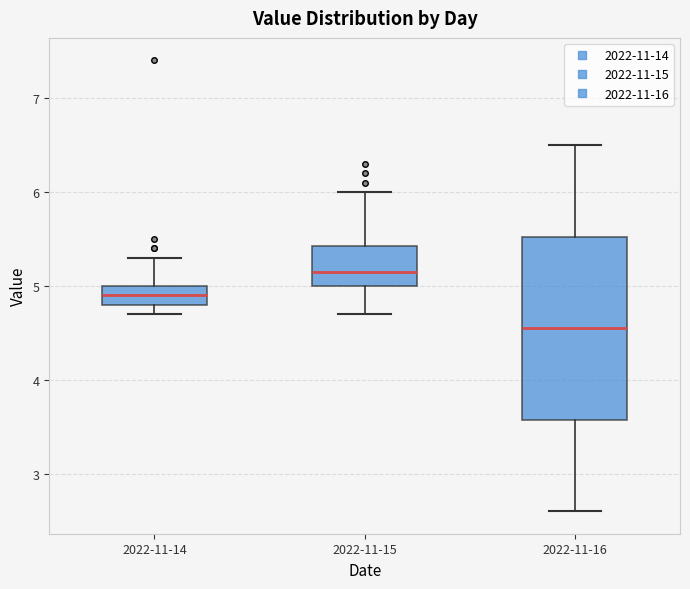

Which box's median line is the highest?

2022-11-15